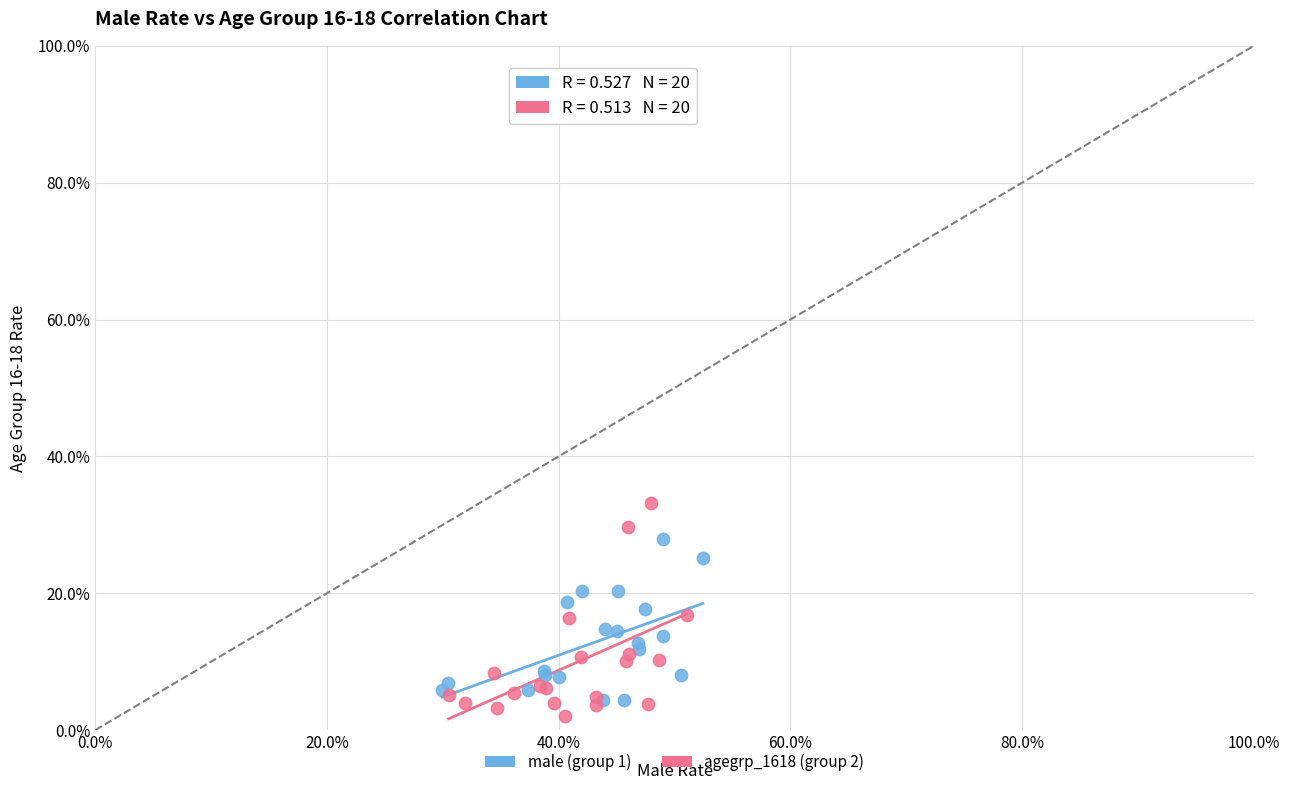

Which series has the largest Y range (max minus min)?

agegrp_1618 (group 2)